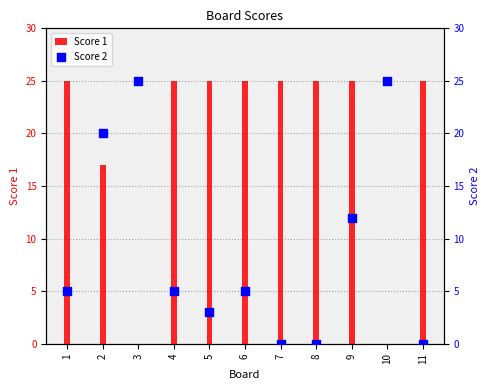

Which series has the widest spread of Y values?

Score 1